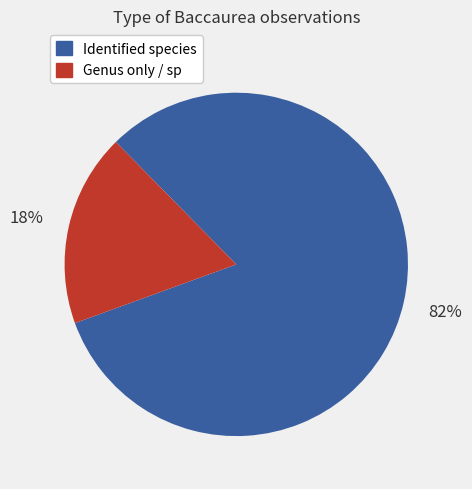

Is there any slice that represents more than half of the pie?

Yes